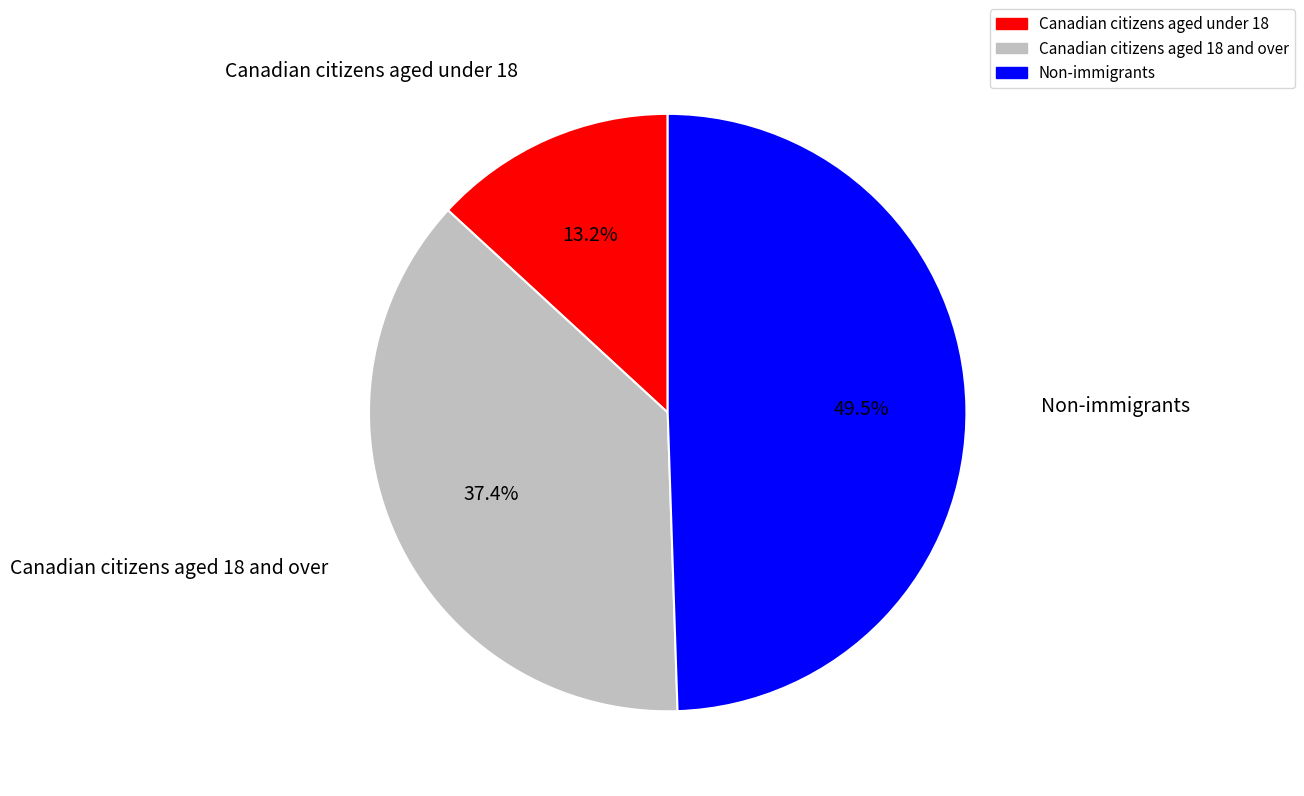

Which has a higher value, Canadian citizens aged under 18 or Non-immigrants?

Non-immigrants